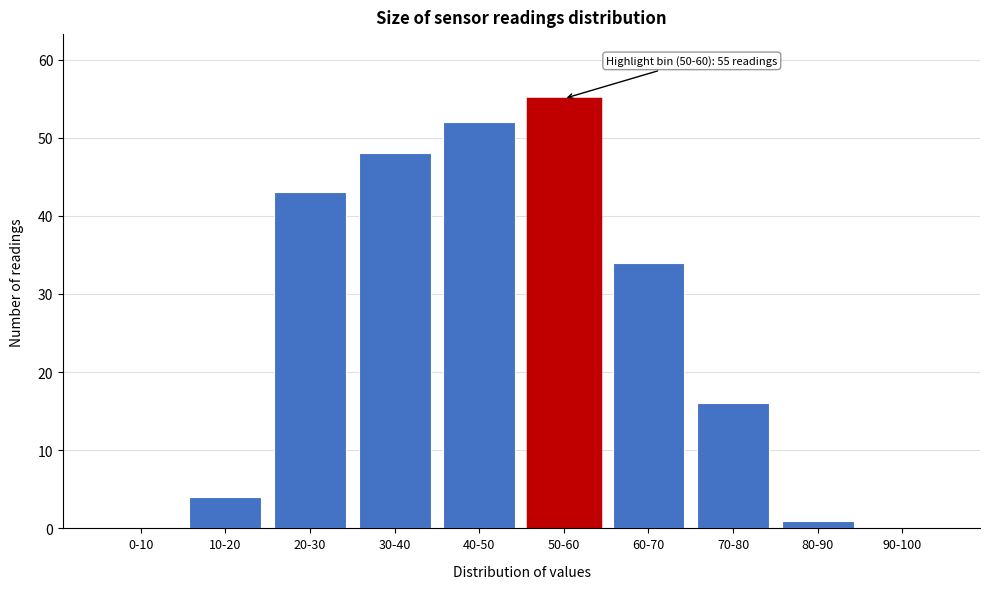

Reading right to left, what are all the values shown in this chart?

90-100=0	80-90=1	70-80=16	60-70=34	50-60=55	40-50=52	30-40=48	20-30=43	10-20=4	0-10=0